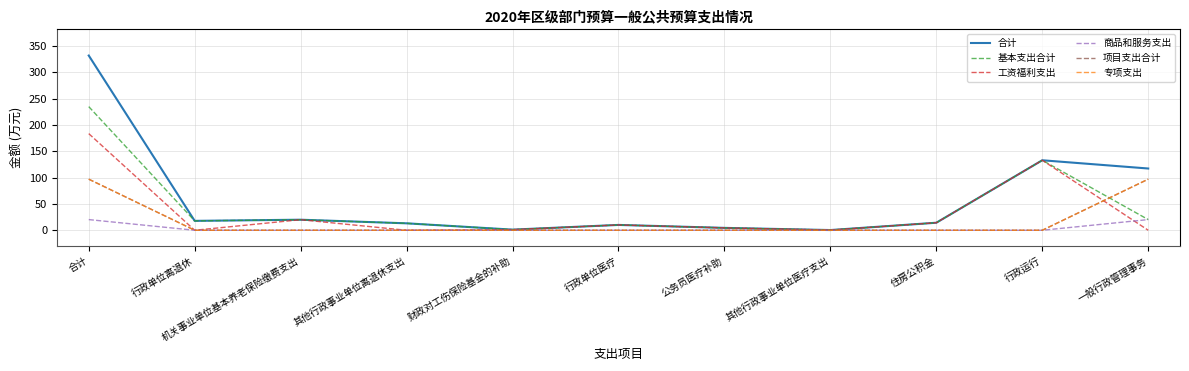

What is the average value of the 合计 series?

60.3